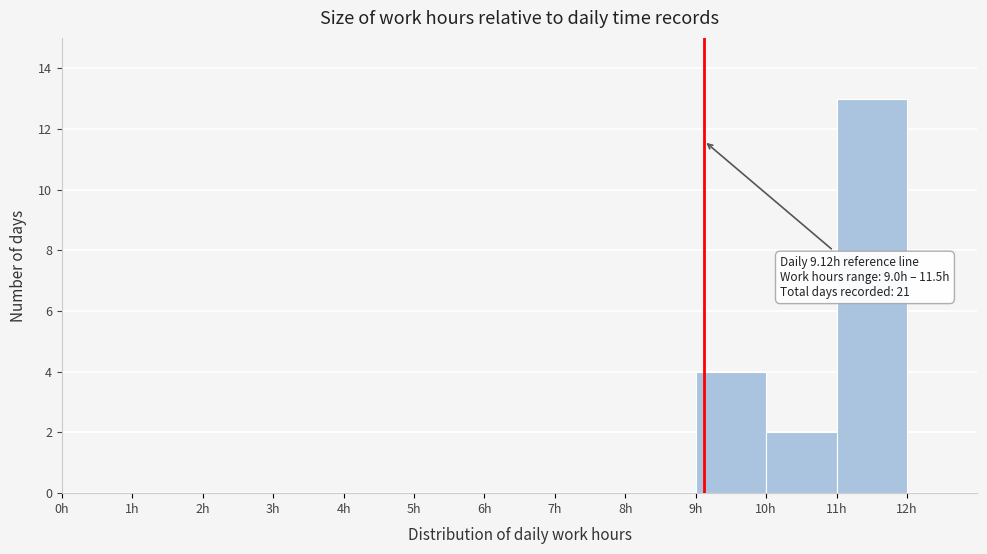

Which range on the x-axis has the tallest bar?

11 to 12